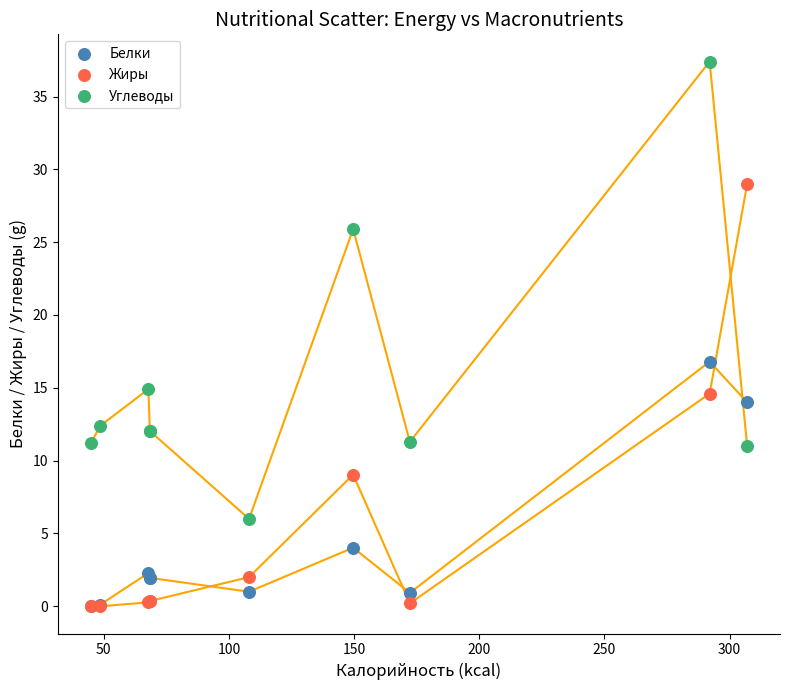

What are all the series names shown in the legend?

Белки, Жиры, Углеводы